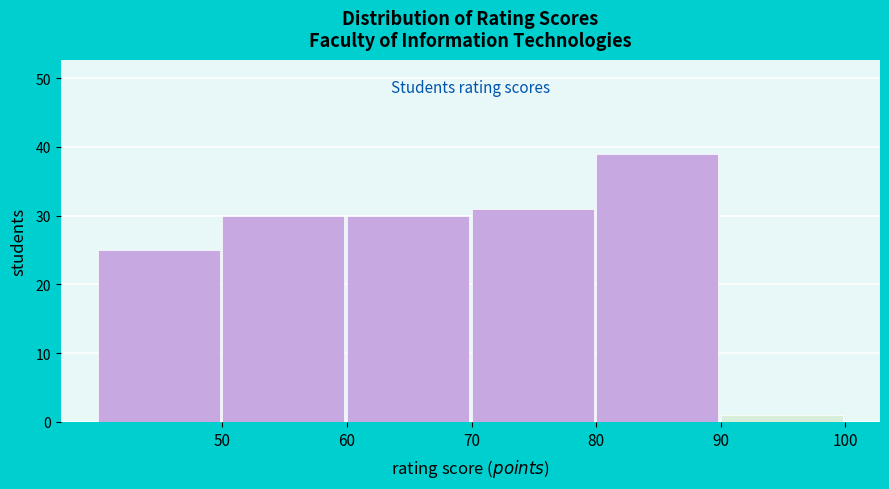

What is the height of the bar covering 60 to 70 on the x-axis? The values are not printed on the chart, so give them approximately, as read against the axis.

30